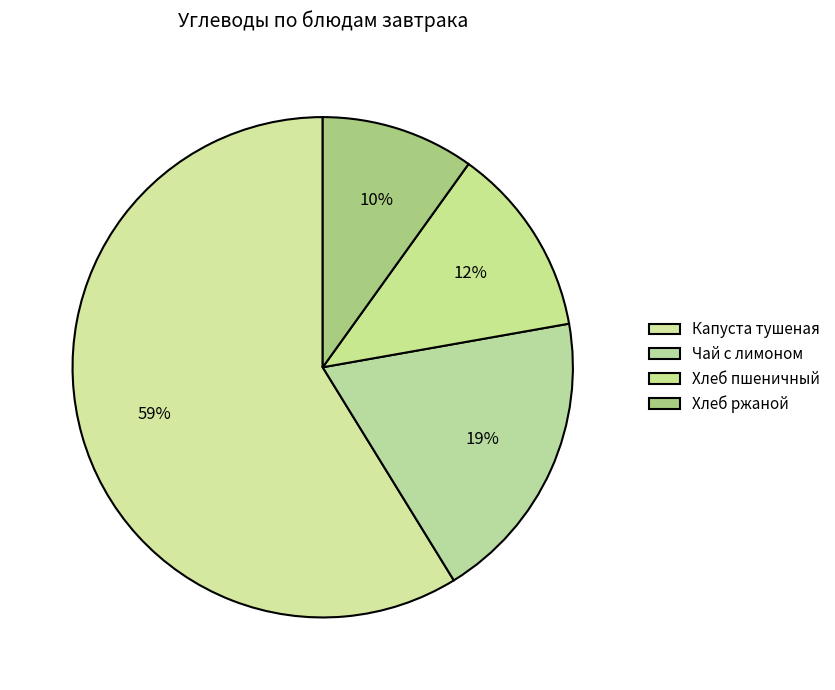

How many slices are in this pie chart?

4